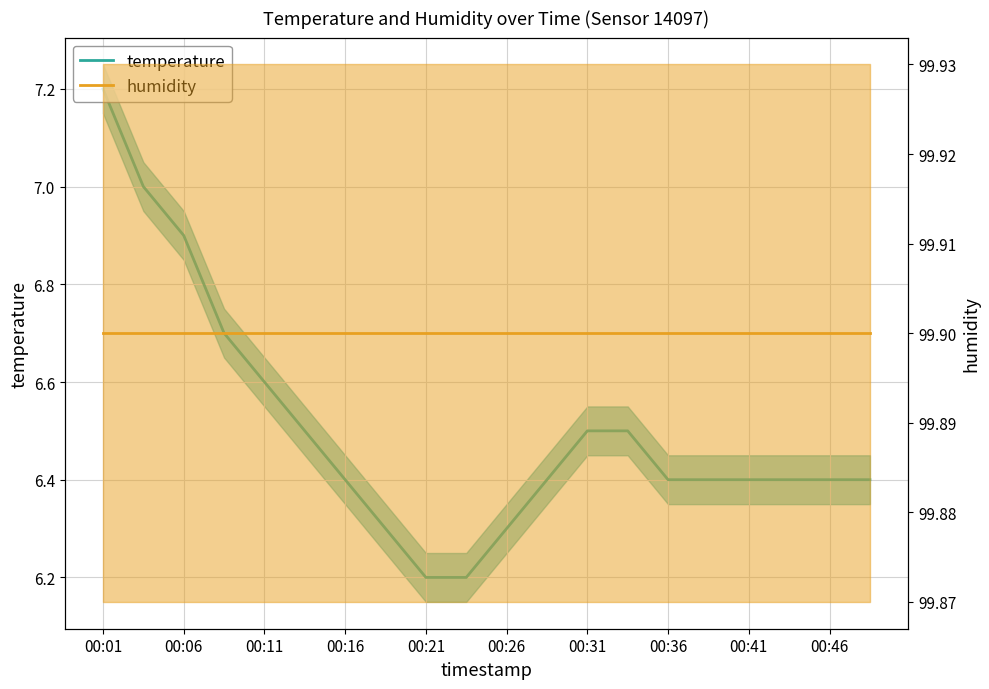

Which series has the widest spread of values?

temperature